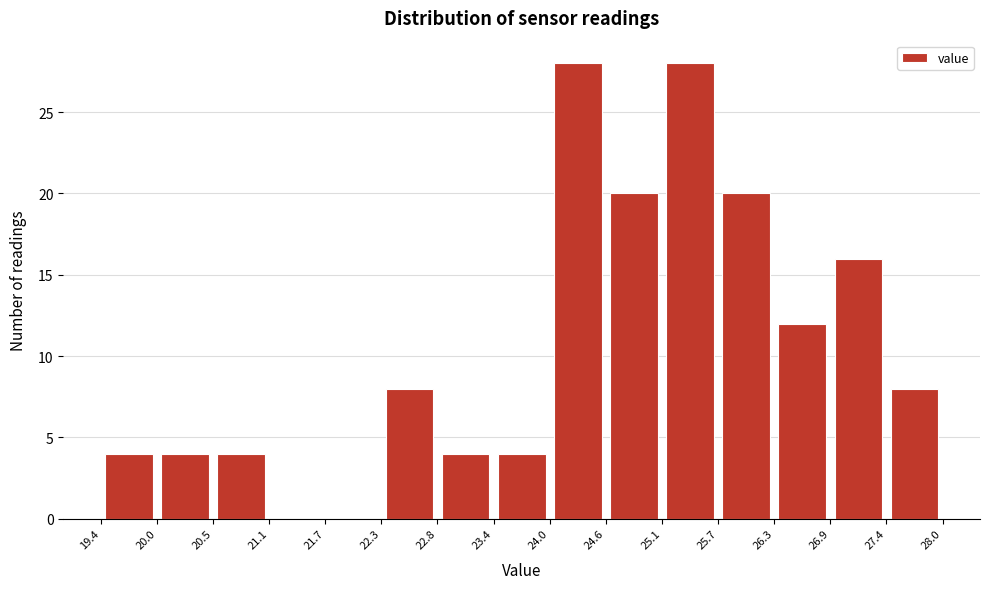

Reading left to right, transcribe this chart: for each bar, give the range it covers on the x-axis and its height. The values are not printed on the chart, so give them approximately, as read against the axis.

19.4 to 20.0: 4
20.0 to 20.5: 4
20.5 to 21.1: 4
21.1 to 21.7: 0
21.7 to 22.3: 0
22.3 to 22.8: 8
22.8 to 23.4: 4
23.4 to 24.0: 4
24.0 to 24.6: 28
24.6 to 25.1: 20
25.1 to 25.7: 28
25.7 to 26.3: 20
26.3 to 26.9: 12
26.9 to 27.4: 16
27.4 to 28.0: 8